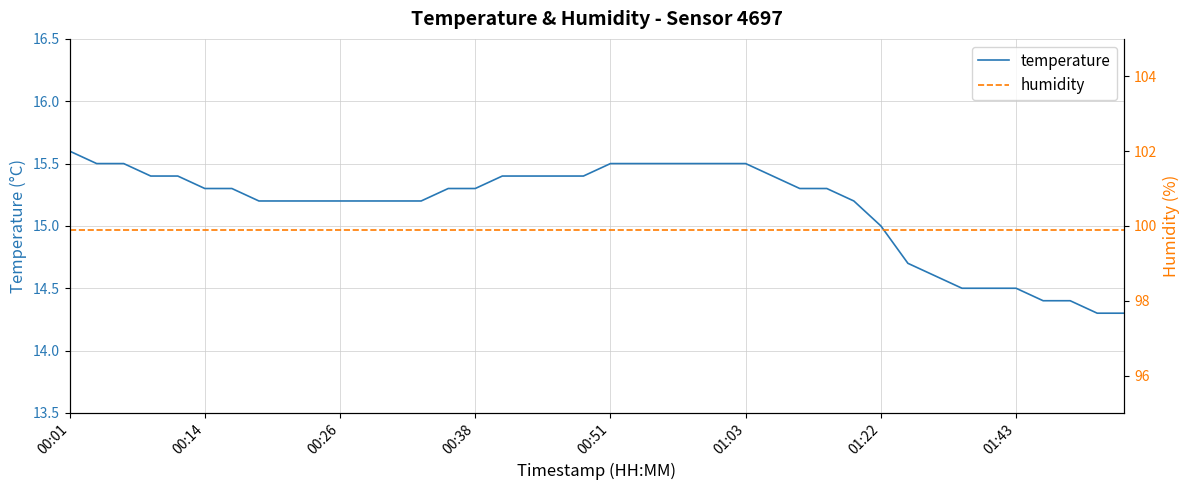

Is the value of humidity at 21 greater than the value of temperature at 21?

Yes